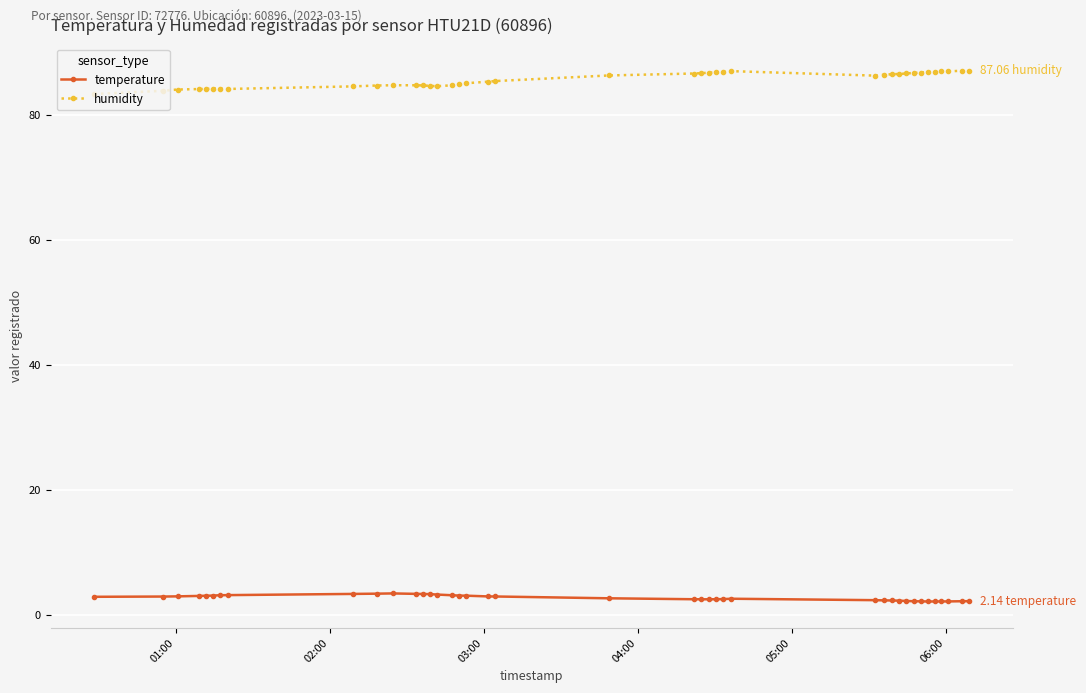

At how many categories does at least one series exceed 71?

40